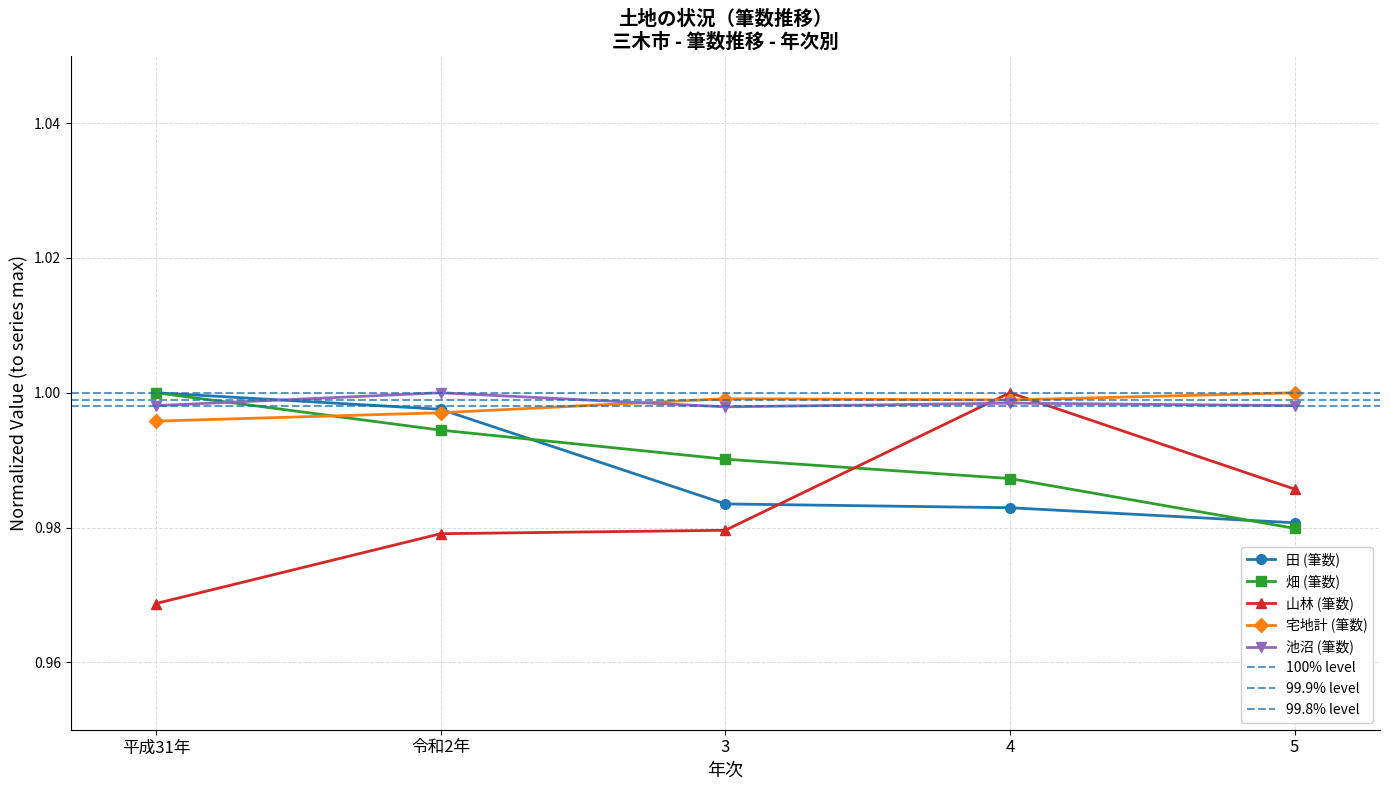

True or false: 畑 (筆数) and 池沼 (筆数) intersect in this chart.

True